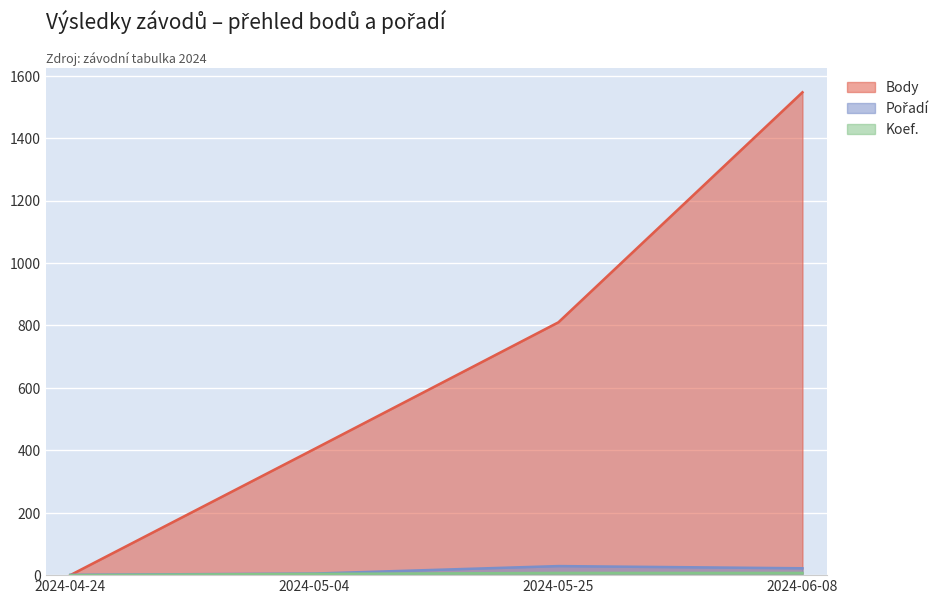

What is the difference between the Body values at 2024-05-25 and 2024-04-24?

810